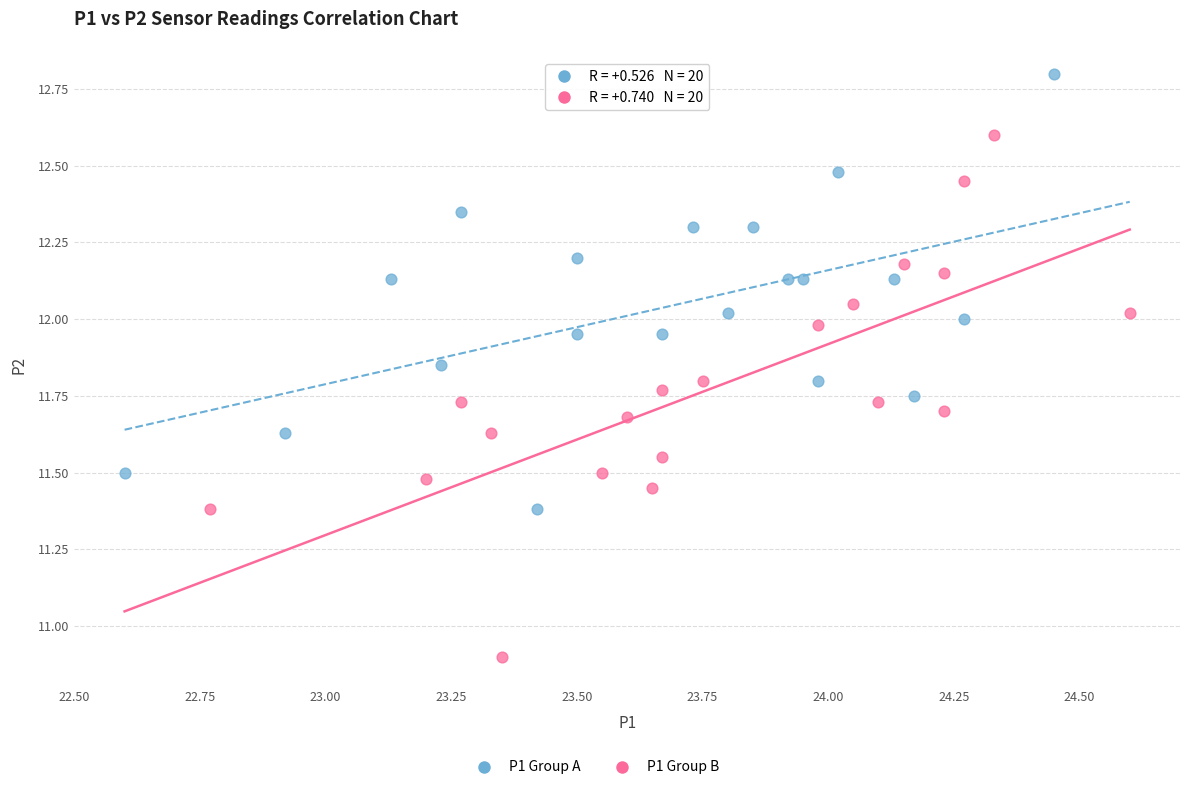

Which series has the largest Y range (max minus min)?

P1 Group B